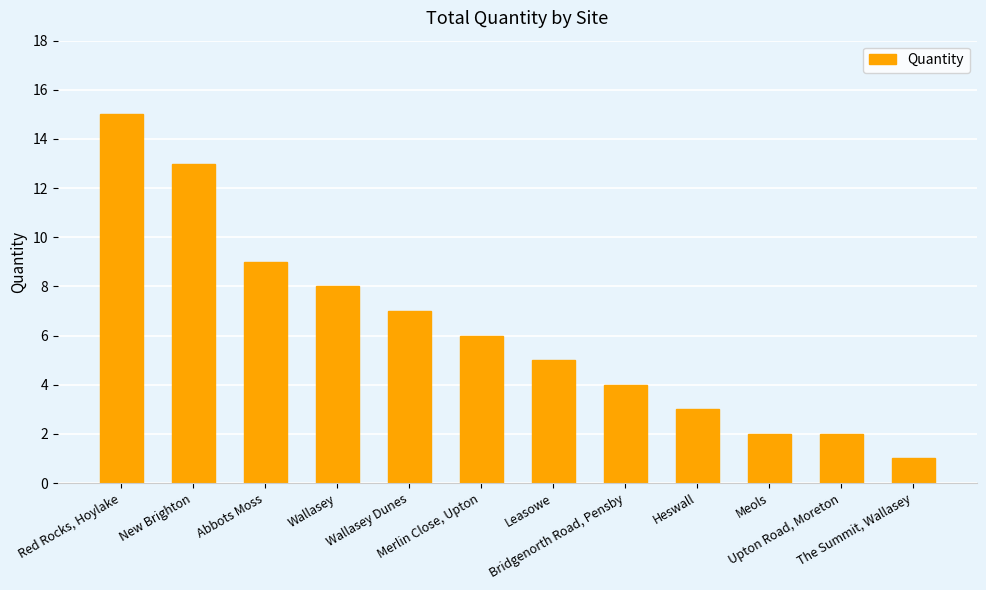

Approximately how many times larger is the value at Wallasey compared to Merlin Close, Upton?

1.3